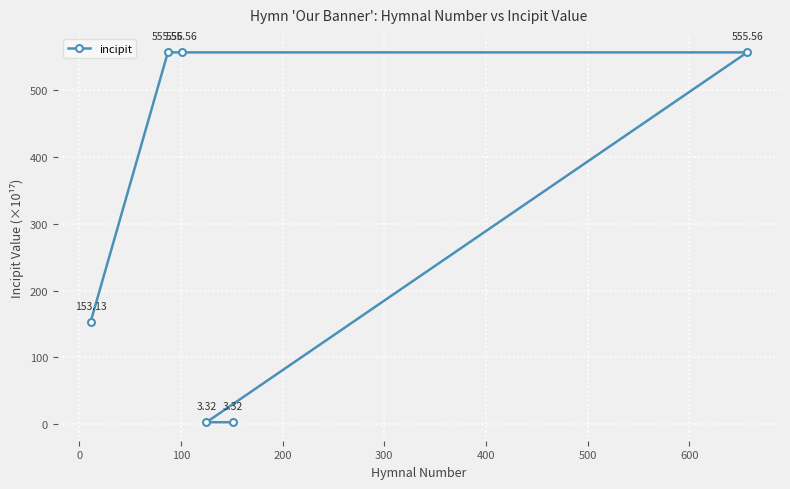

What is the smallest value displayed?

3.3